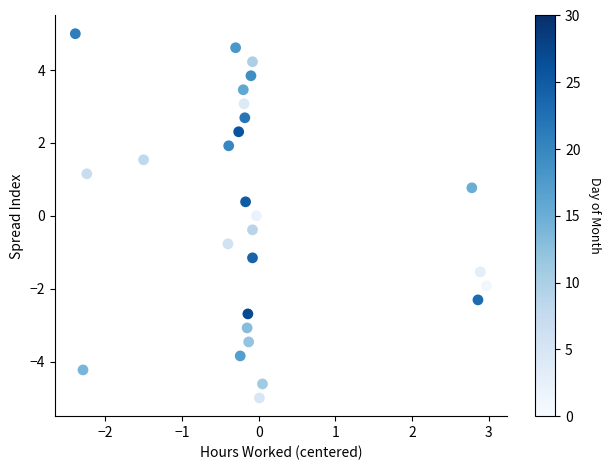

What is the range of X values (max minus min)?

5.4